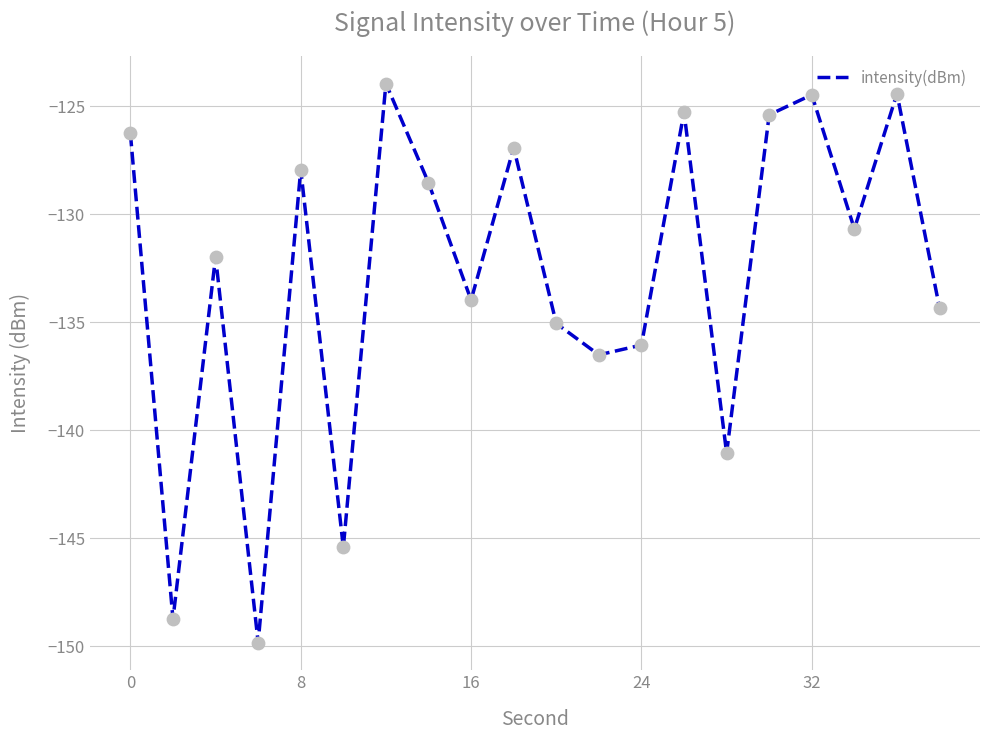

What is the difference between the maximum and minimum values?

25.9